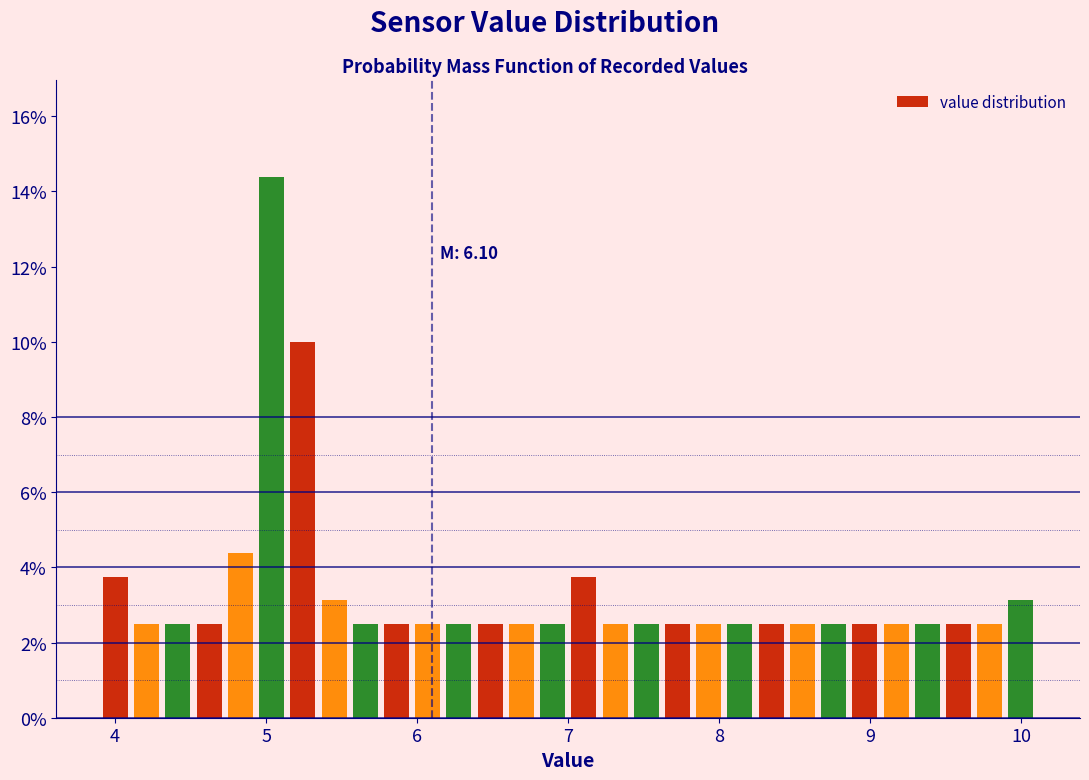

Read against the x-axis, roughly where is the centre of the tallest bar?

5.0